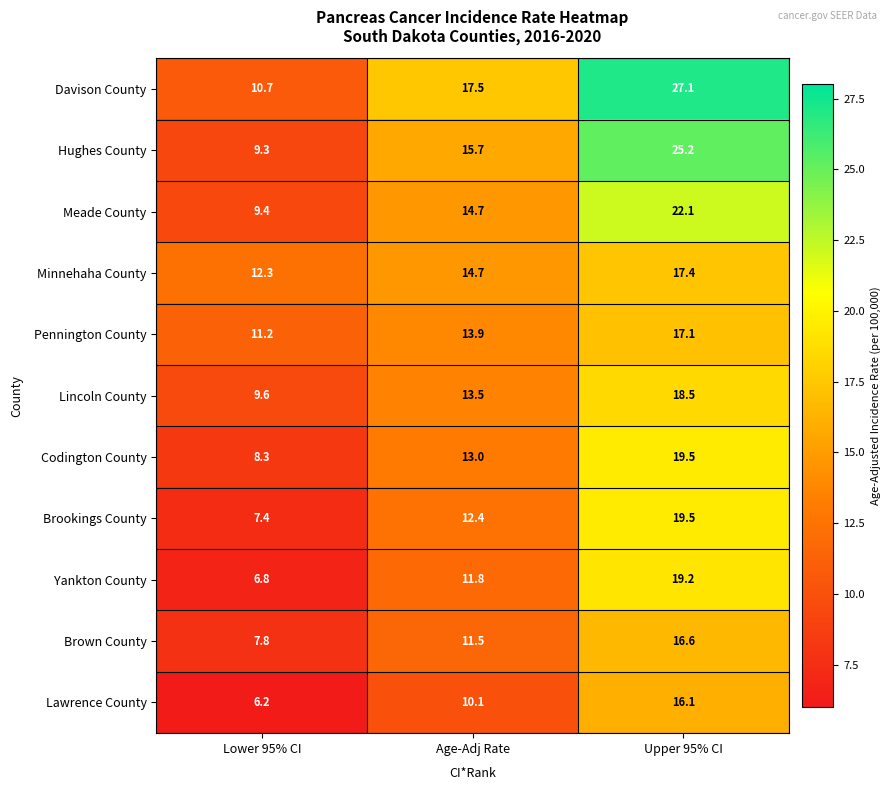

Where does the Lincoln County series first go above 13?

Age-Adj Rate